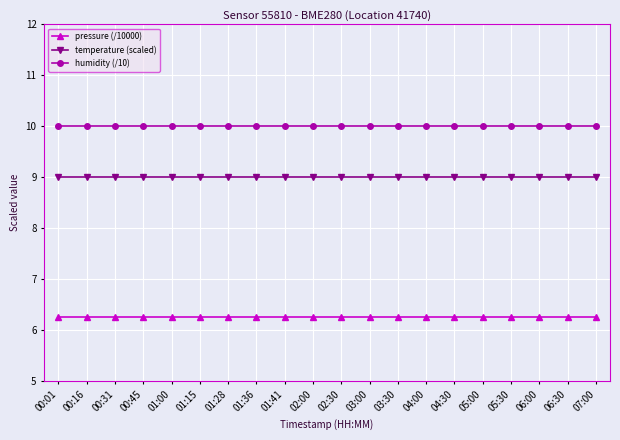

What is the total value across all series at 00:01?

25.3